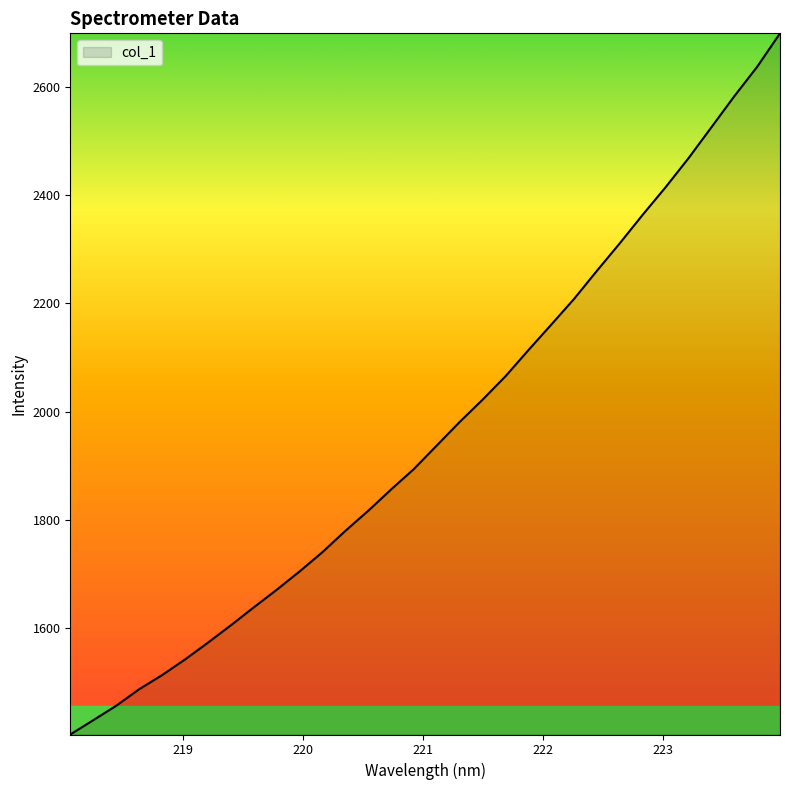

What is the smallest value displayed?

1403.5